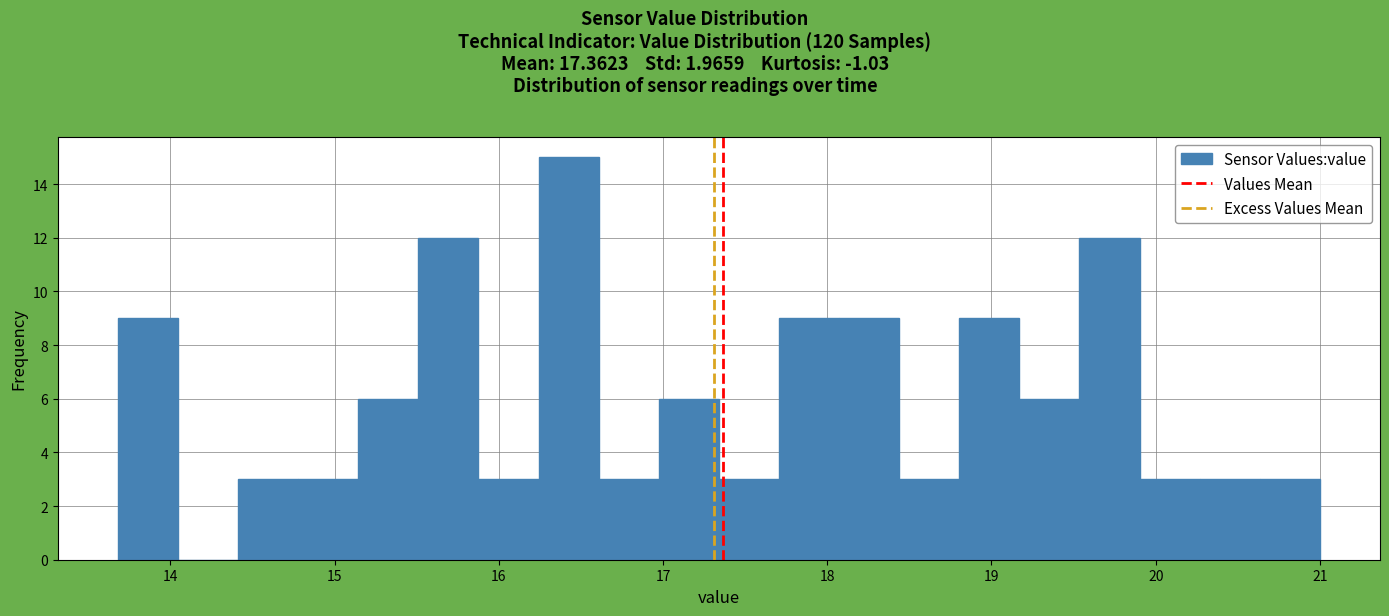

Read against the x-axis, roughly where is the centre of the tallest bar?

16.4